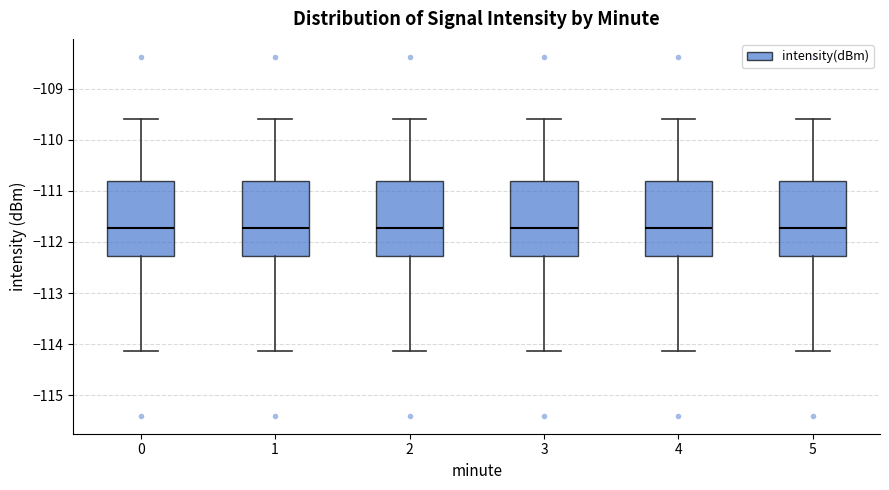

Reading left to right, transcribe this box plot: for each box, give where its median line is, the range the box spans, and where its two whiskers end, as read against the y-axis. The values are not printed on the chart, so give them approximately, as read against the axis.

0: median -111.7, box -112.3 to -110.8, whiskers -114.1 to -109.6
1: median -111.7, box -112.3 to -110.8, whiskers -114.1 to -109.6
2: median -111.7, box -112.3 to -110.8, whiskers -114.1 to -109.6
3: median -111.7, box -112.3 to -110.8, whiskers -114.1 to -109.6
4: median -111.7, box -112.3 to -110.8, whiskers -114.1 to -109.6
5: median -111.7, box -112.3 to -110.8, whiskers -114.1 to -109.6